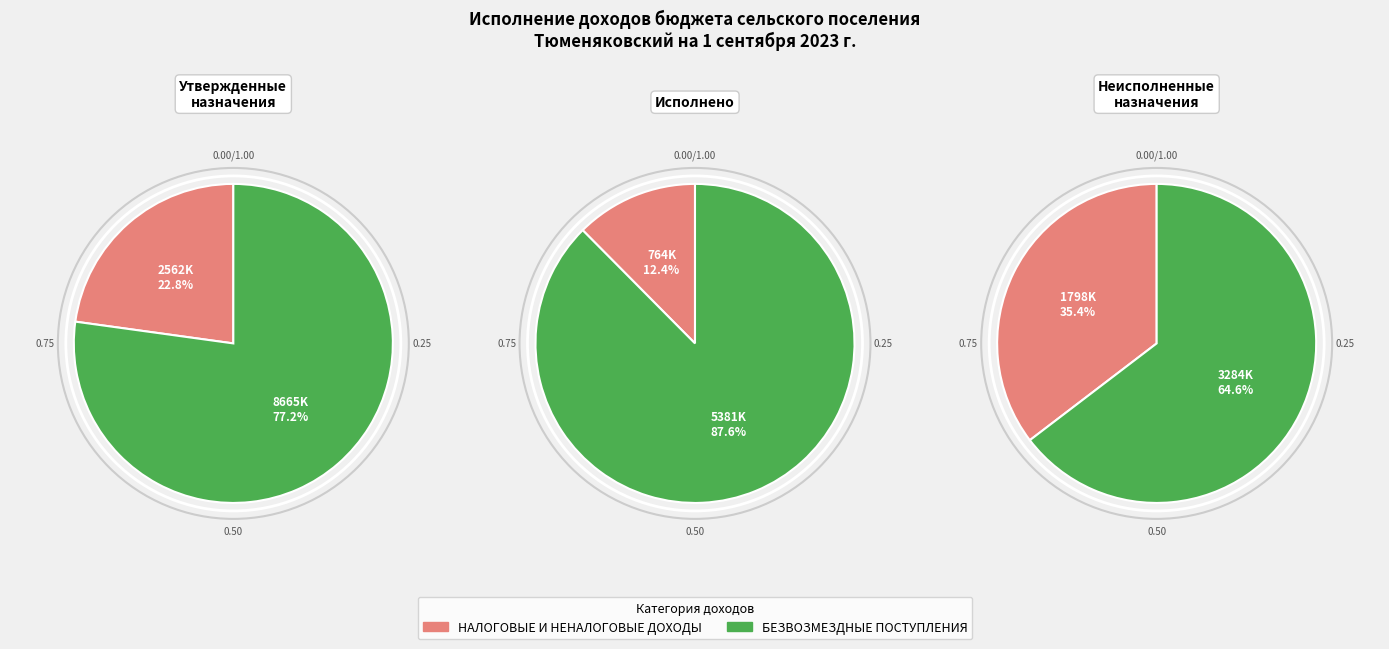

To the nearest percent, what is the difference between the НАЛОГОВЫЕ И НЕНАЛОГОВЫЕ ДОХОДЫ and БЕЗВОЗМЕЗДНЫЕ ПОСТУПЛЕНИЯ slice percentages?

75%